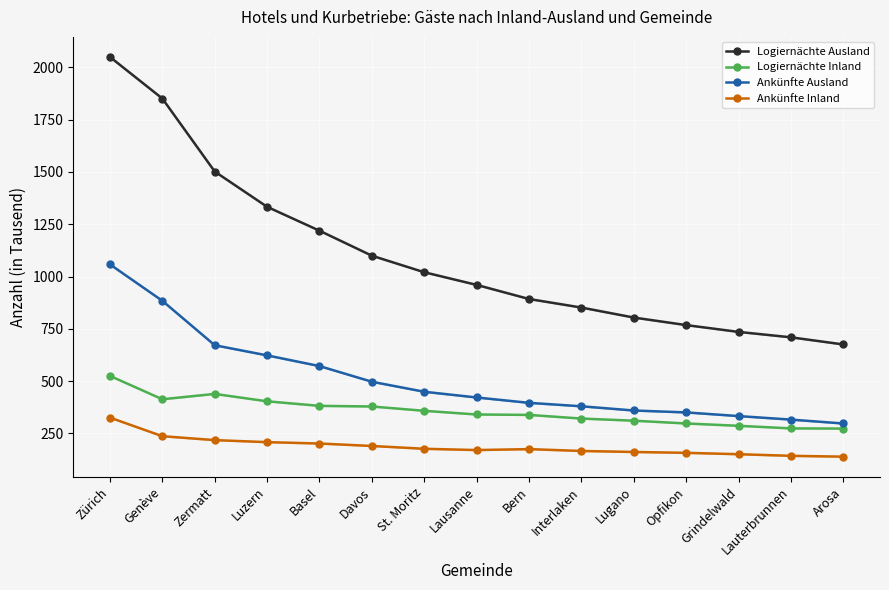

What is the difference between the maximum and second lowest values in the Logiernächte Ausland series?

1340.6